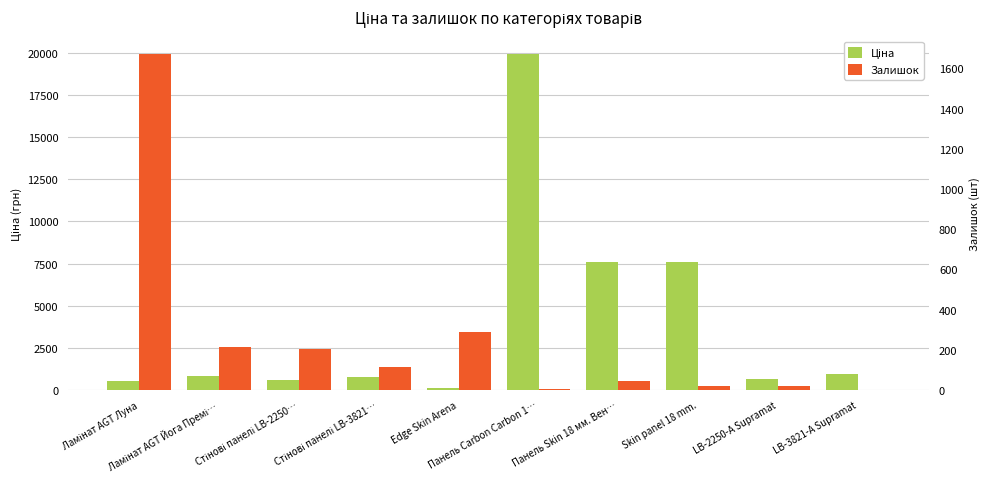

What is the value of the Ціна bar at the 2nd from the left?

818.5